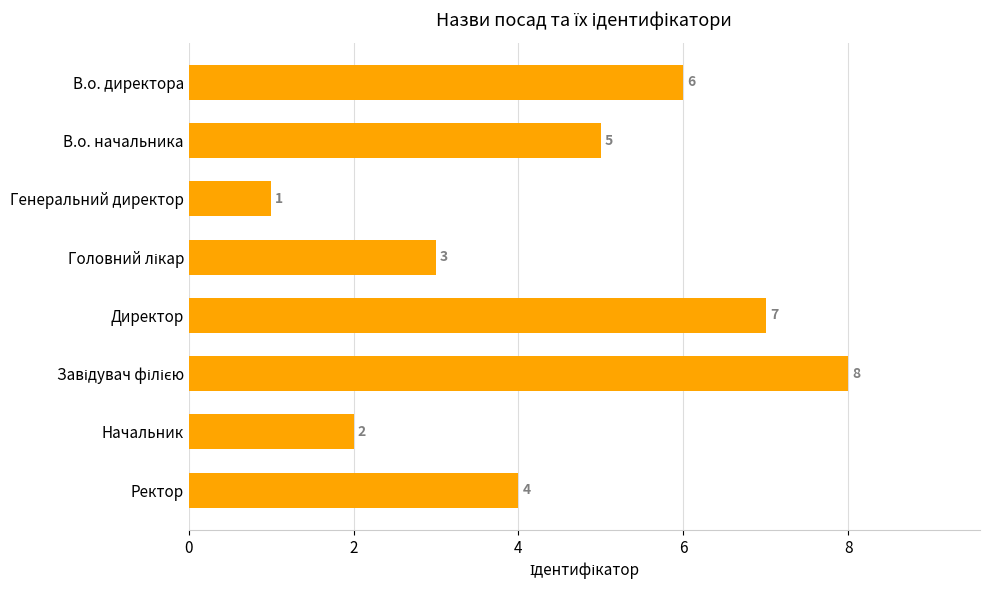

What is the difference between the second highest and second lowest values?

5